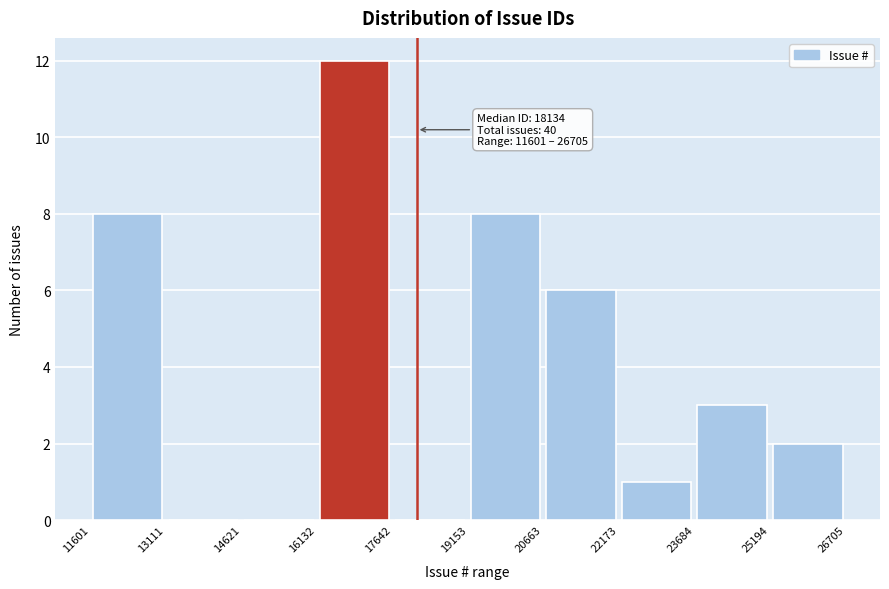

Over which range of the x-axis is the bar tallest?

16132 to 17642